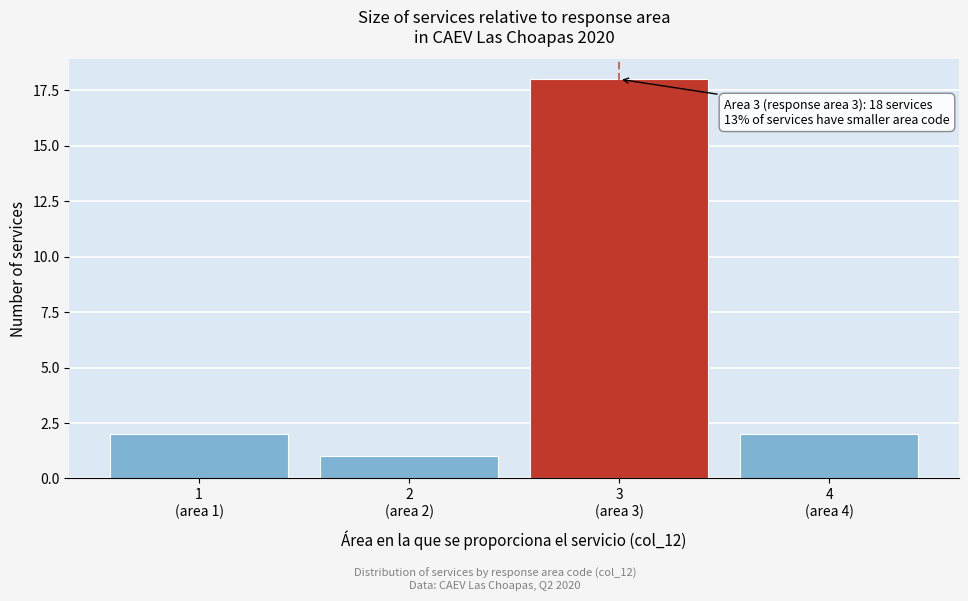

Reading left to right, transcribe all the data shown in this chart.

2	1	18	2